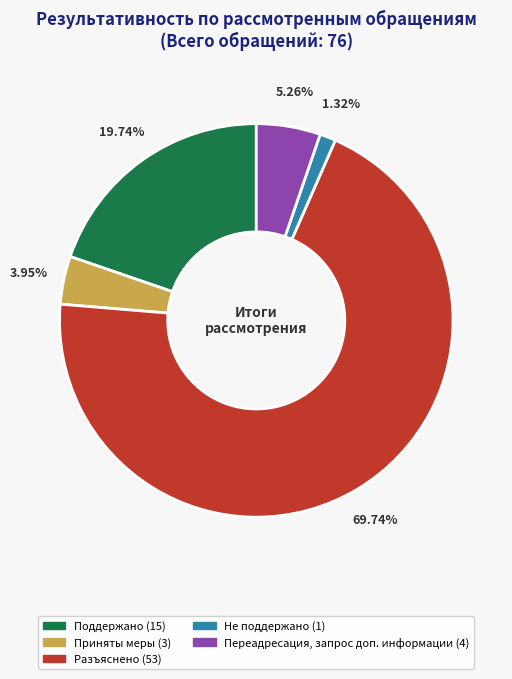

Which has a higher value, Не поддержано or Поддержано?

Поддержано